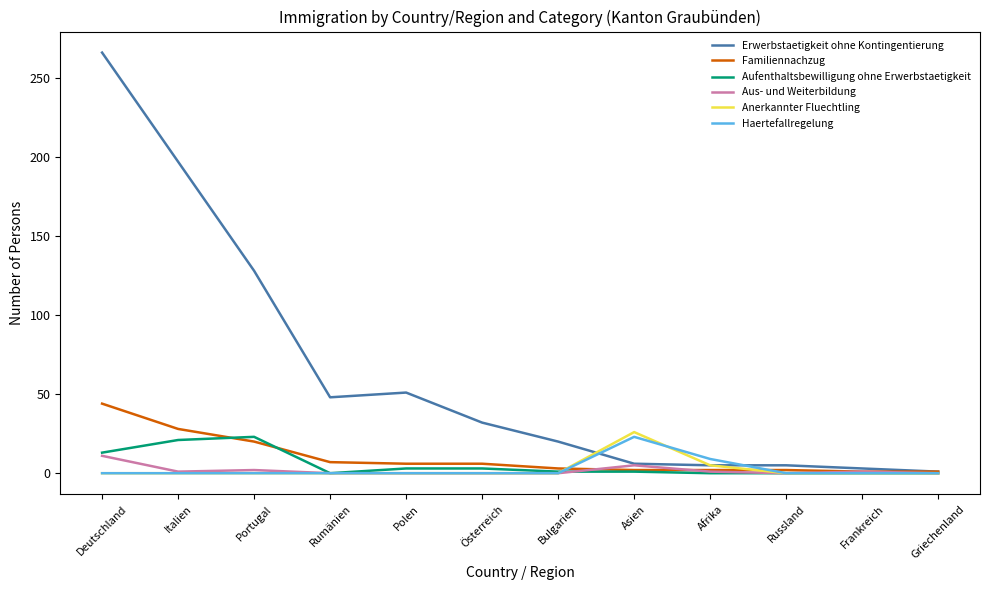

What is the highest value of the Aufenthaltsbewilligung ohne Erwerbstaetigkeit series?

23